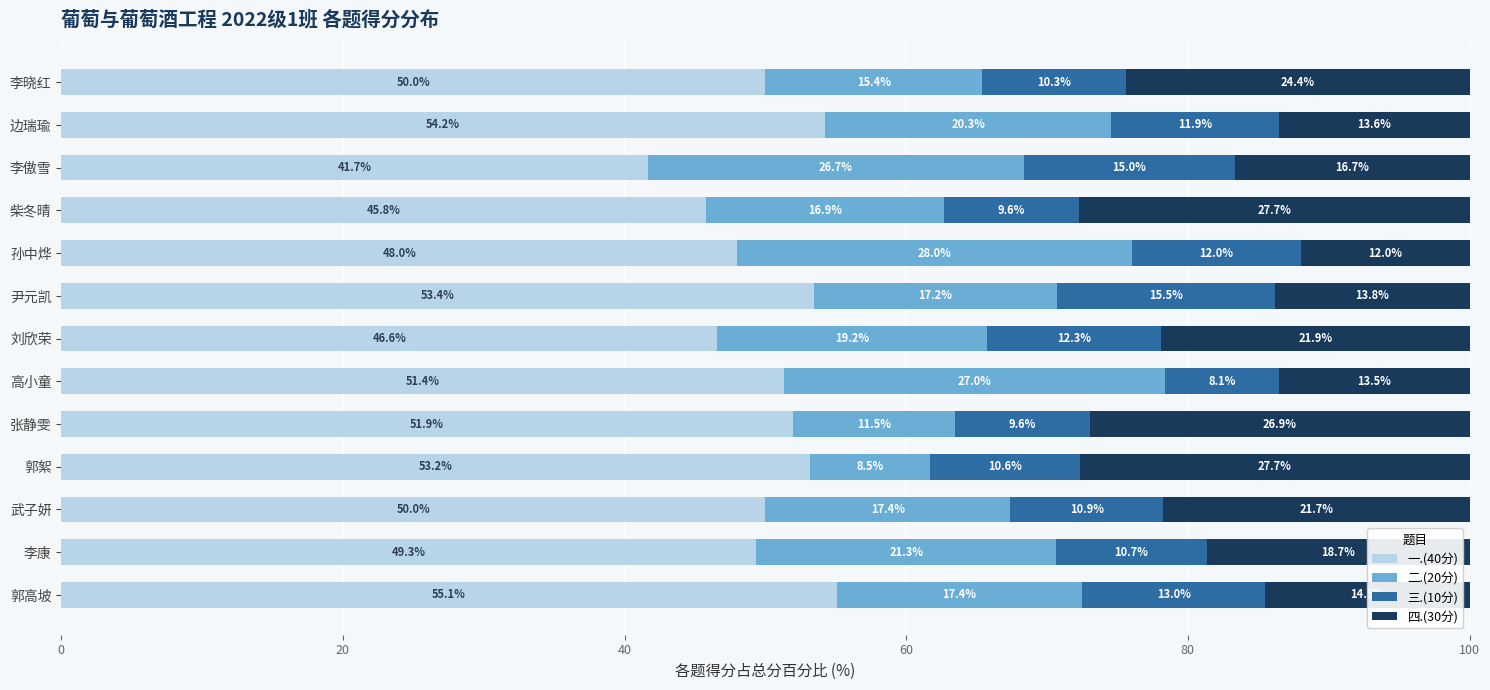

What is the maximum value for 一.(40分)?

55.1